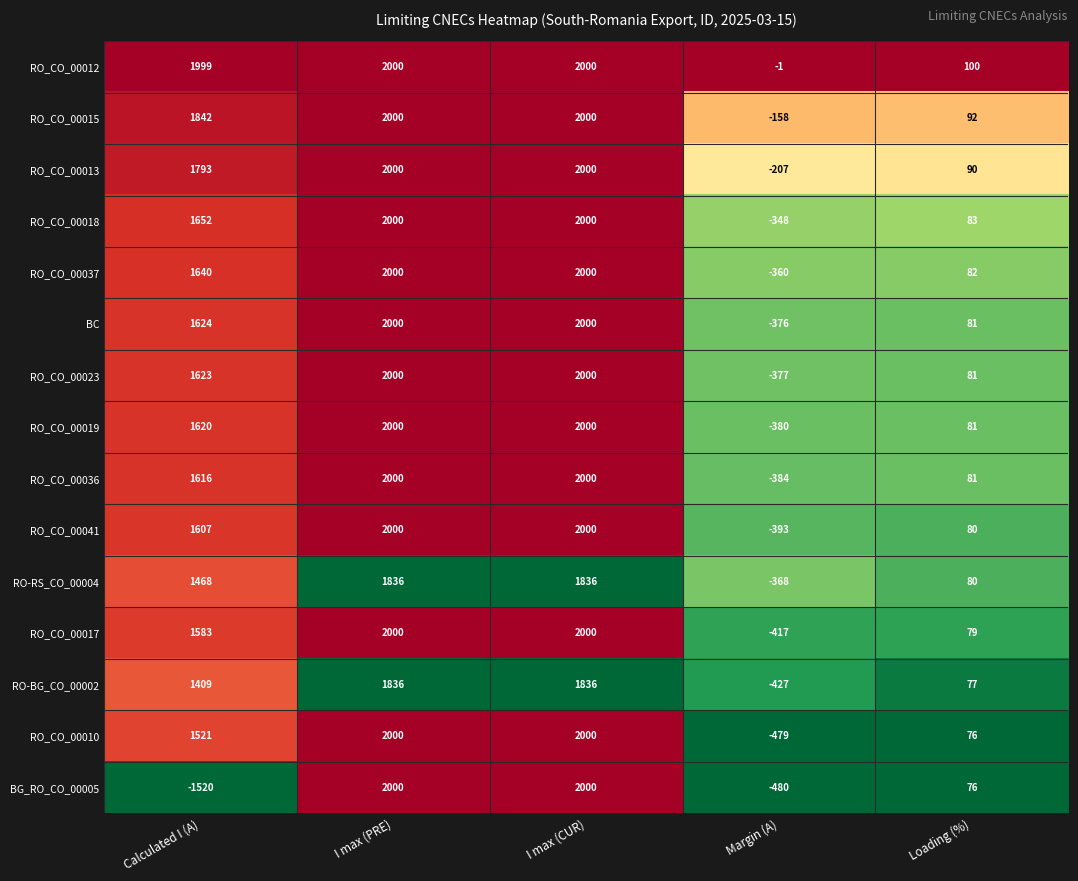

The value of RO-BG_CO_00002 at I max (CUR) is 1836. True or false?

True